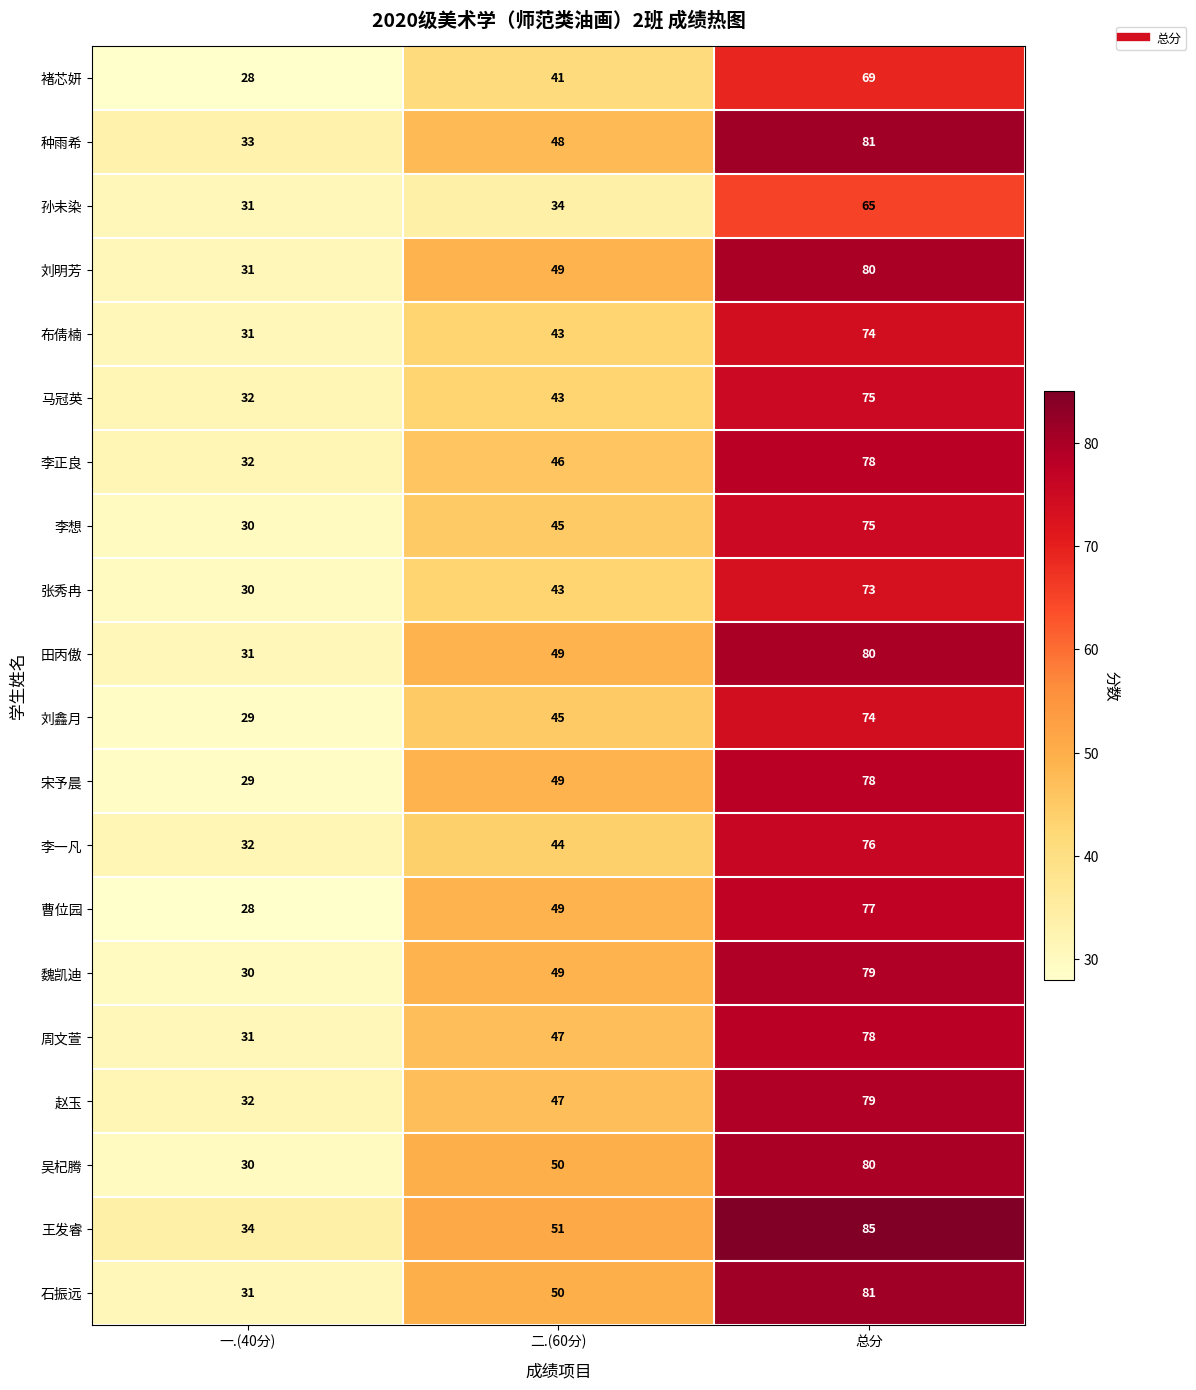

Between 一.(40分) and 二.(60分), which series saw the biggest shift?

曹位园